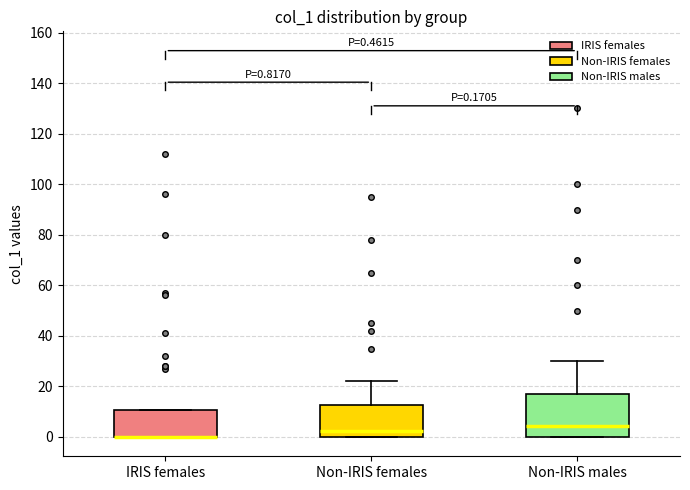

Which box is the tallest, from its lower edge to its upper edge?

Non-IRIS males